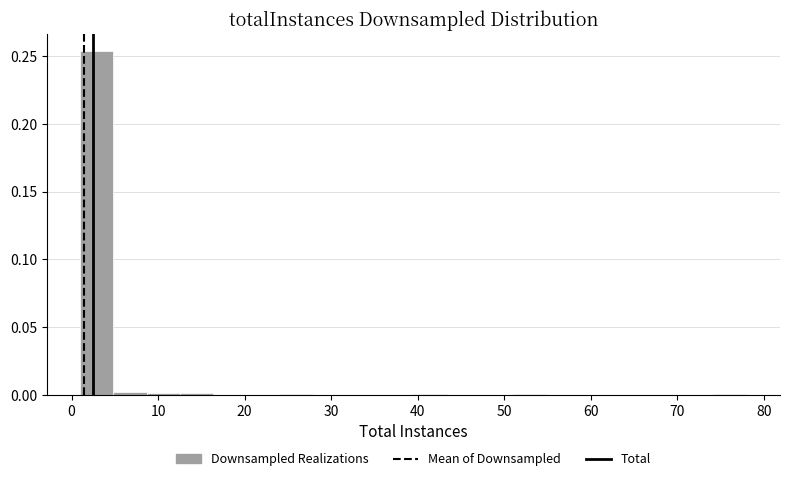

Read against the x-axis, roughly where is the centre of the tallest bar?

3